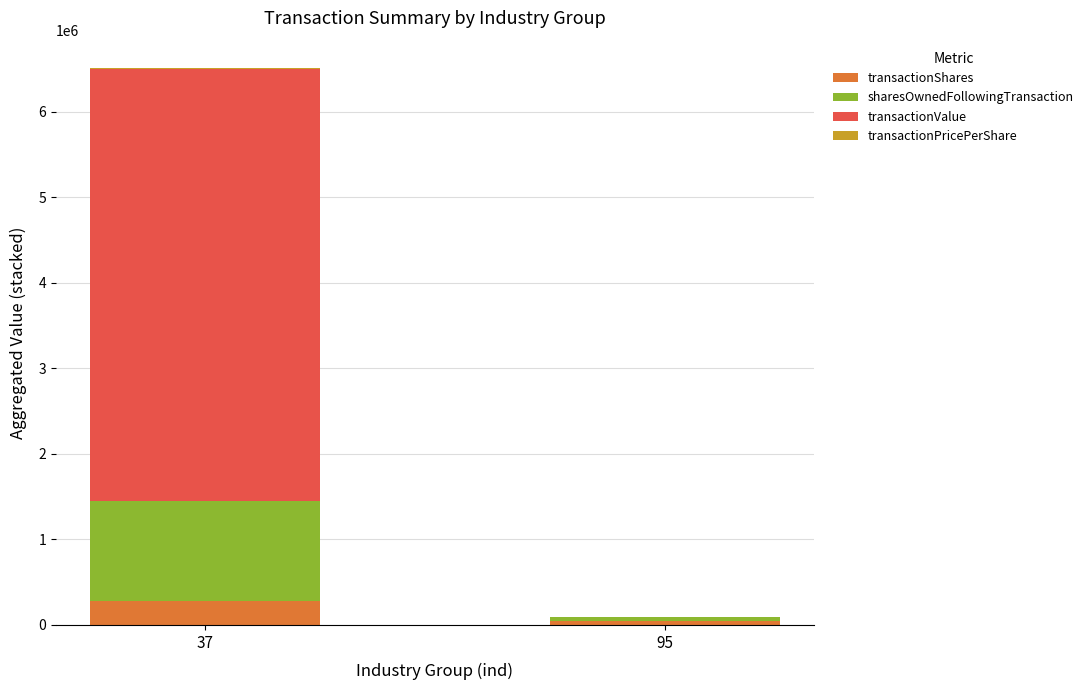

What is the total value across all series at 95?

90942.0